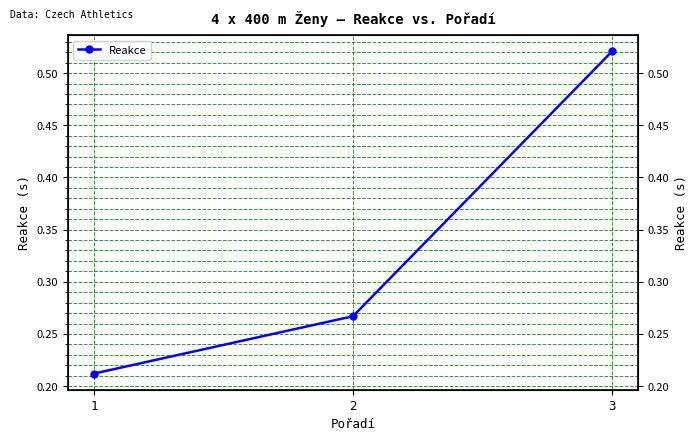

Reading left to right, extract all data points from this chart.

0.2	0.3	0.5